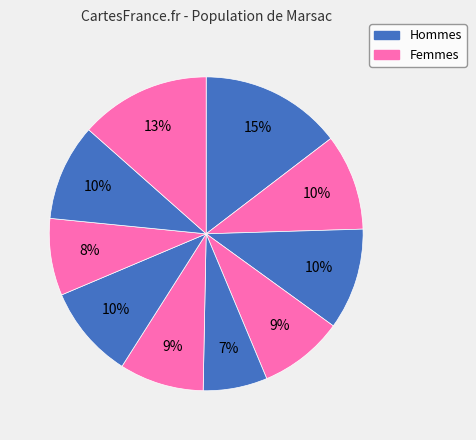

Count the number of slices in the pie.

10